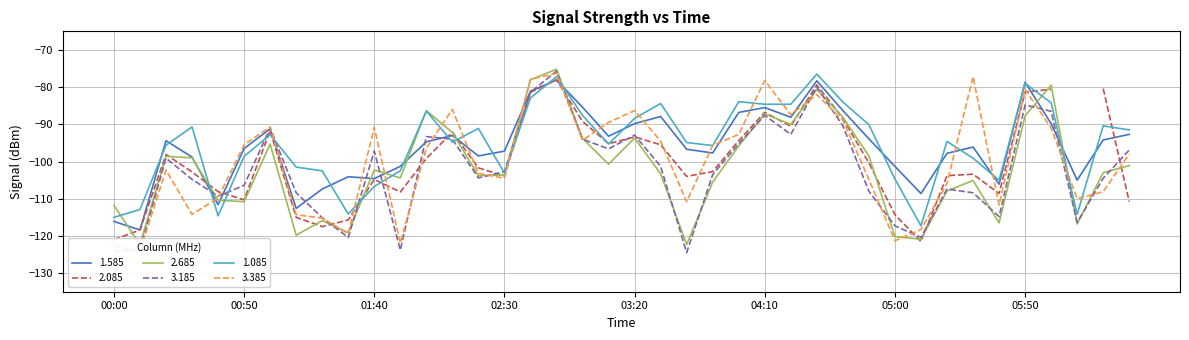

What is the minimum value for 3.185?

-124.5